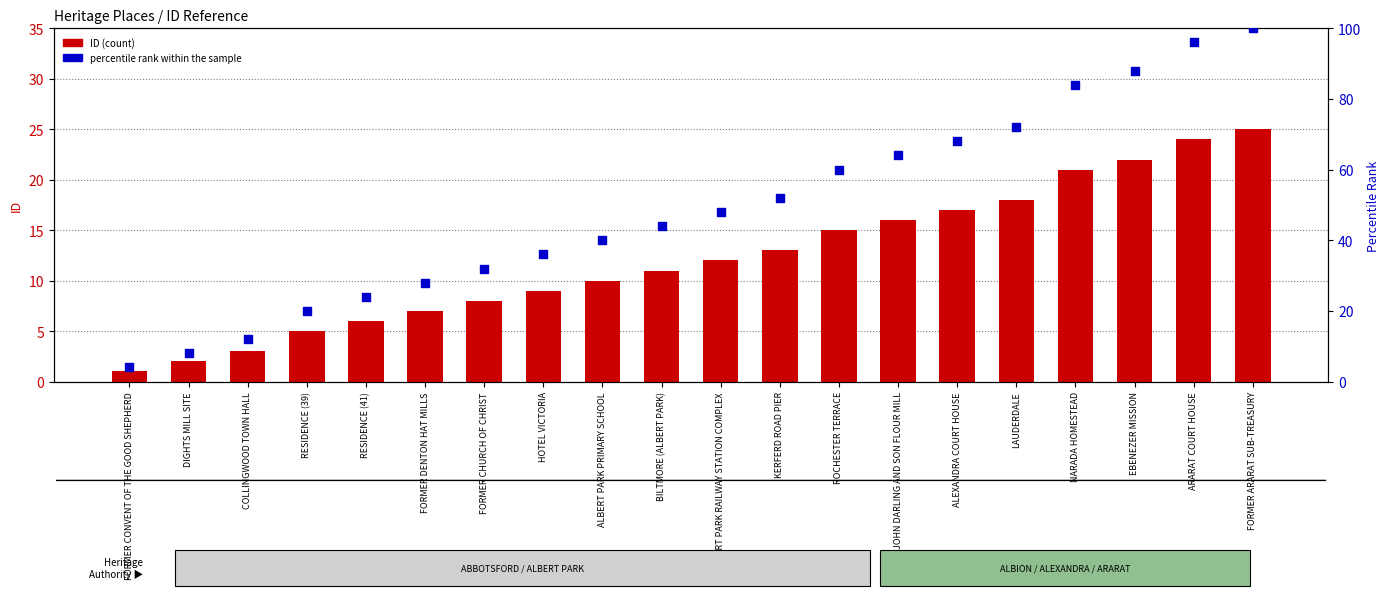

Which series has the largest Y range (max minus min)?

percentile rank within the sample